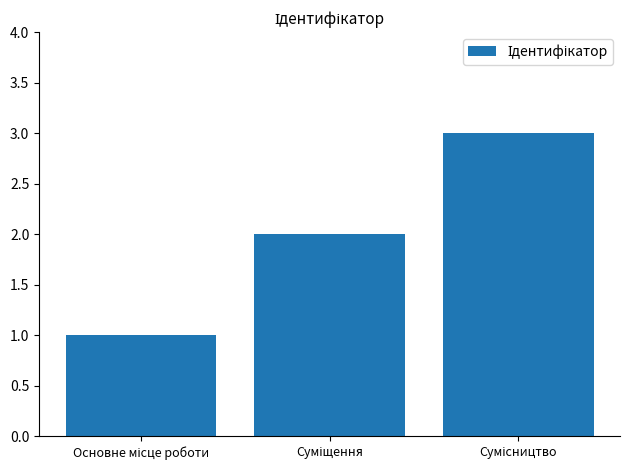

What is the minimum value shown in the chart?

1